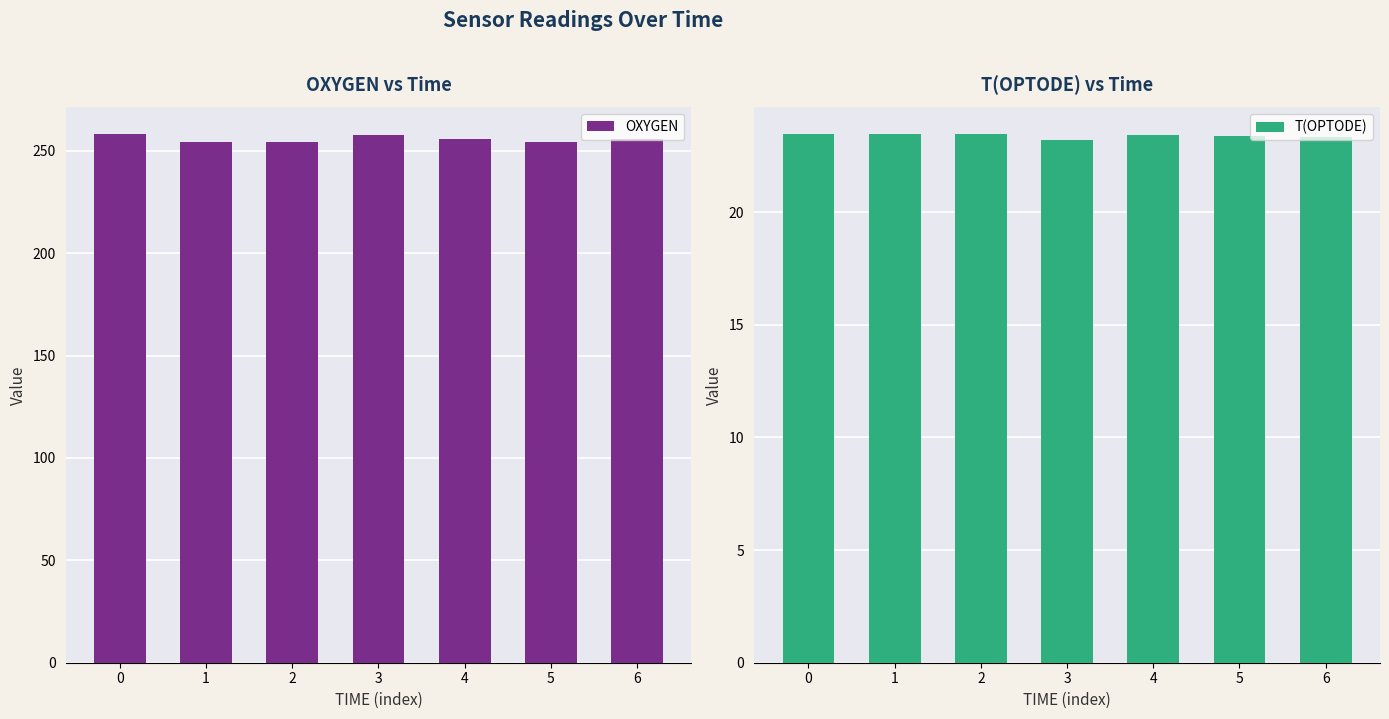

The value of OXYGEN at 5 is 254.1. True or false?

True